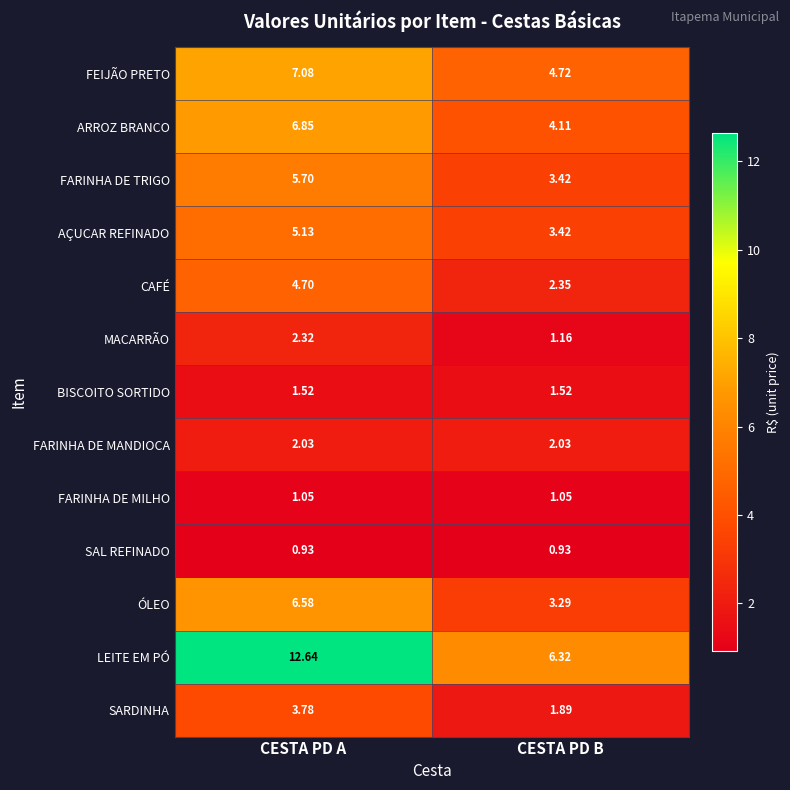

Which series has the largest range (max minus min)?

LEITE EM PÓ